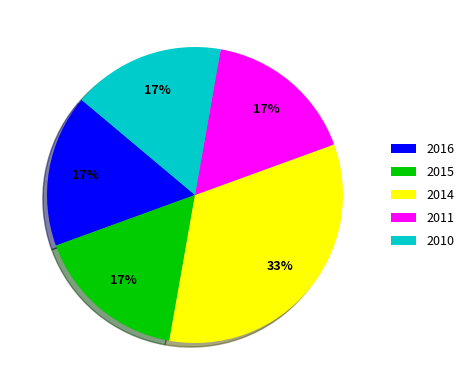

What percentage is the 2010 slice, to the nearest percent?

17%